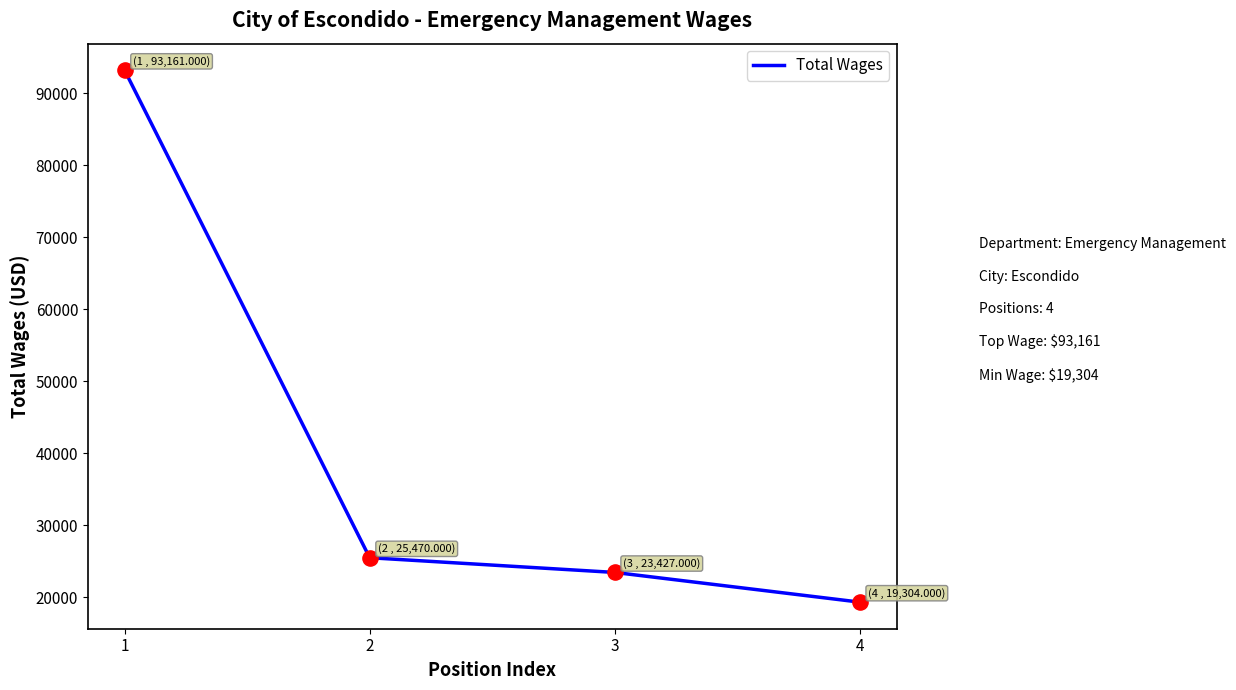

Which has a higher value, 3 or 2?

2